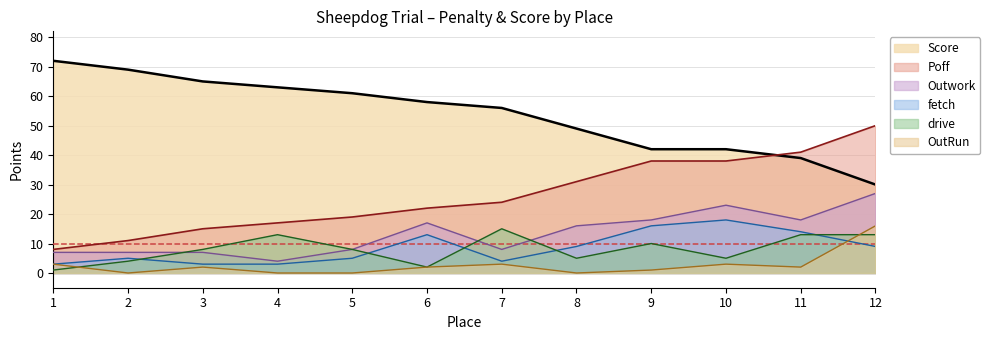

True or false: Poff and drive cross at least once.

False